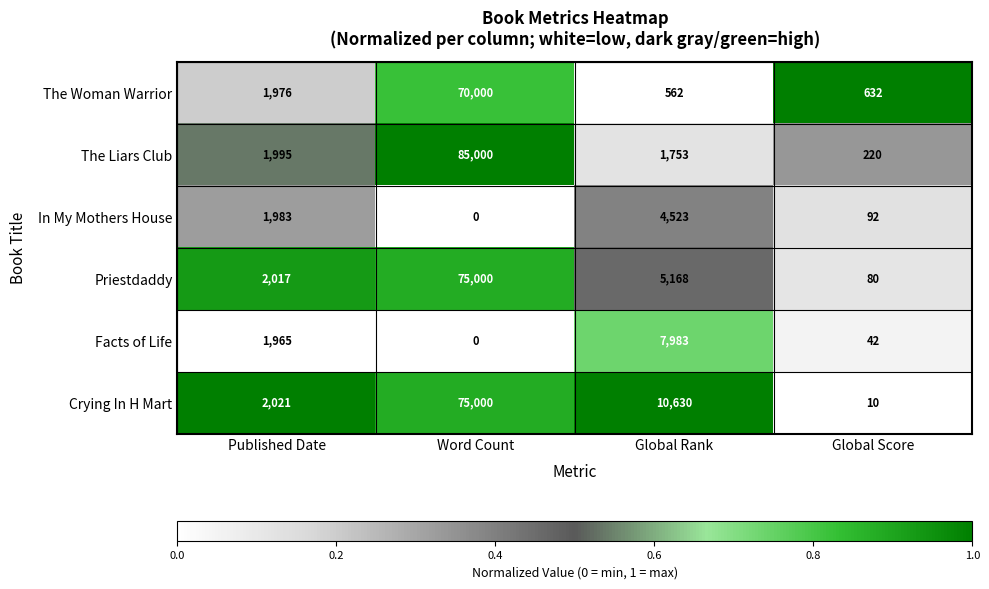

What is the difference between the second highest and second lowest values in the Priestdaddy series?

3151